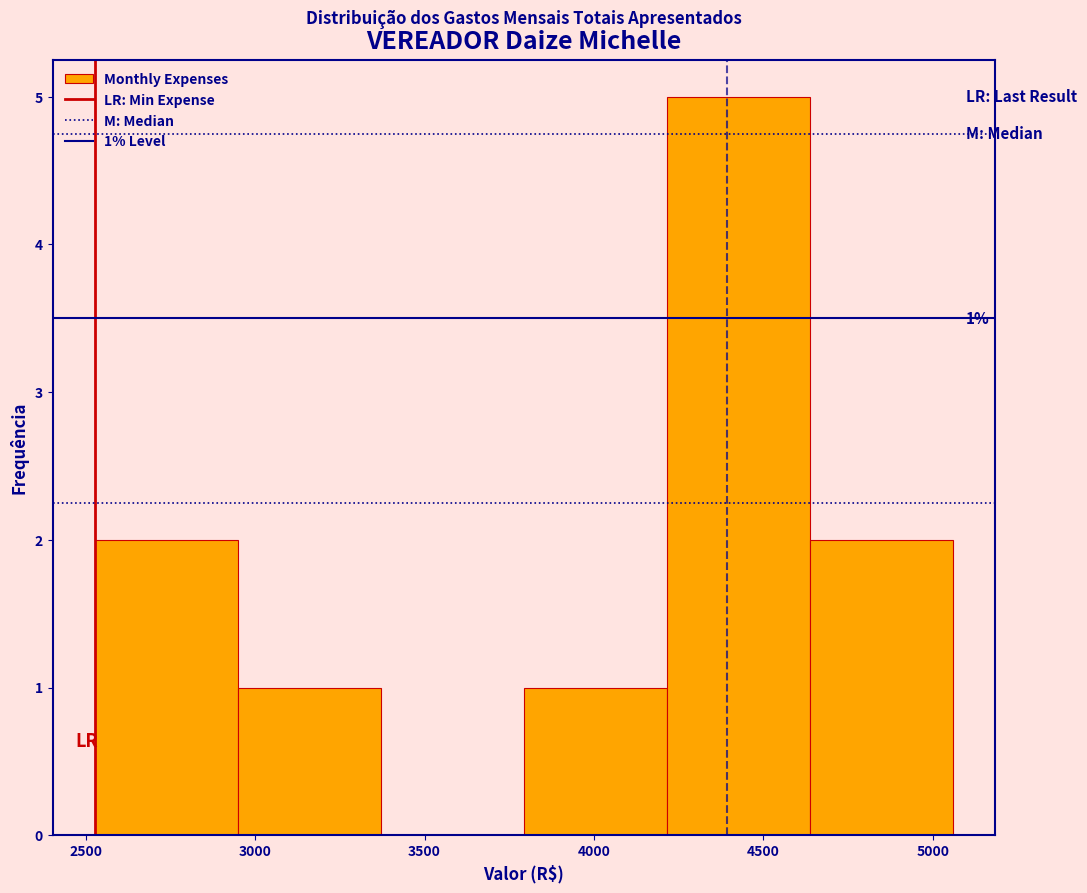

Which range on the x-axis has the tallest bar?

4200 to 4650